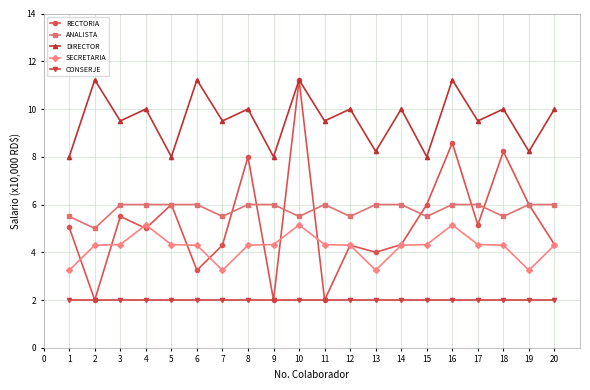

Is this an area chart (filled region under the line)?

No